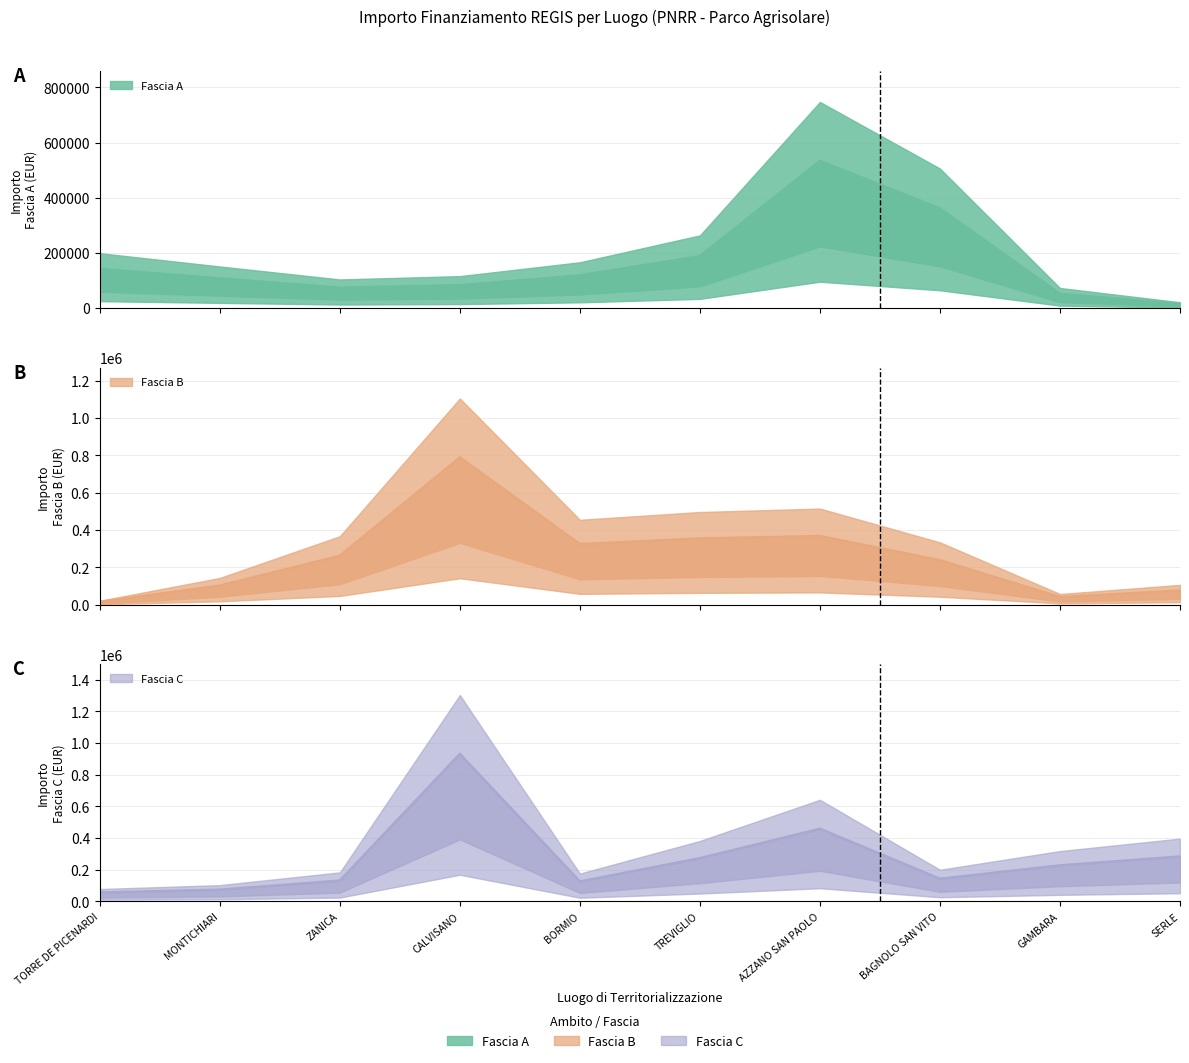

What is the difference between the highest and lowest values at BAGNOLO SAN VITO?

218878.4